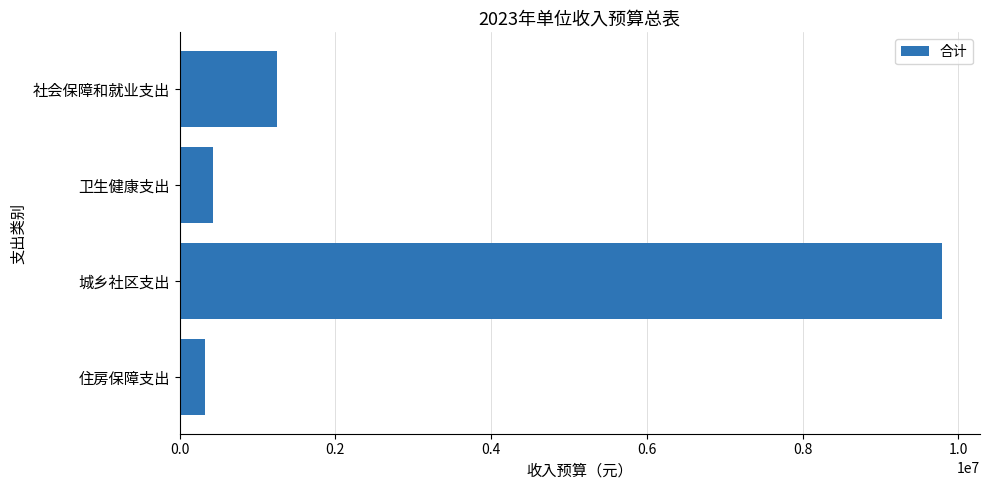

Between 社会保障和就业支出 and 卫生健康支出, which is larger?

社会保障和就业支出